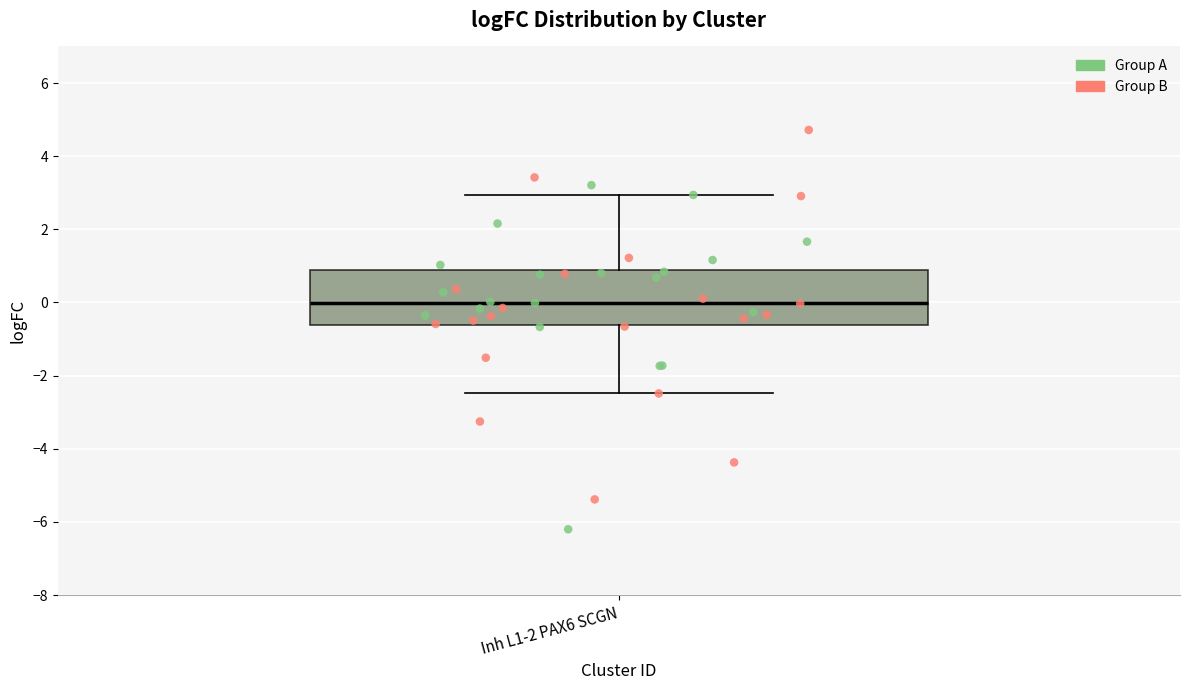

Transcribe this box plot: give where the median line is, the range the box spans, and where the two whiskers end, as read against the y-axis. The values are not printed on the chart, so give them approximately, as read against the axis.

median 0.0, box -0.6 to 0.8, whiskers -2.4 to 3.0